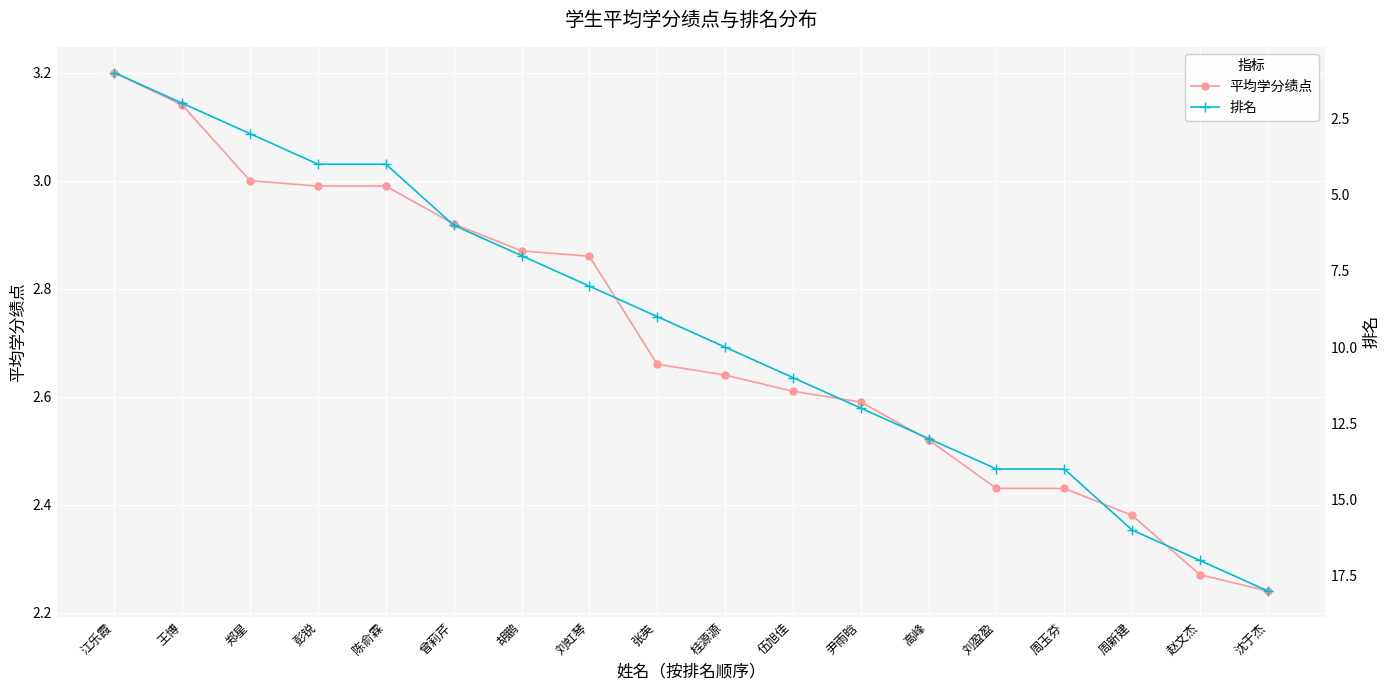

At which category is the sum across all series the highest?

沈于杰